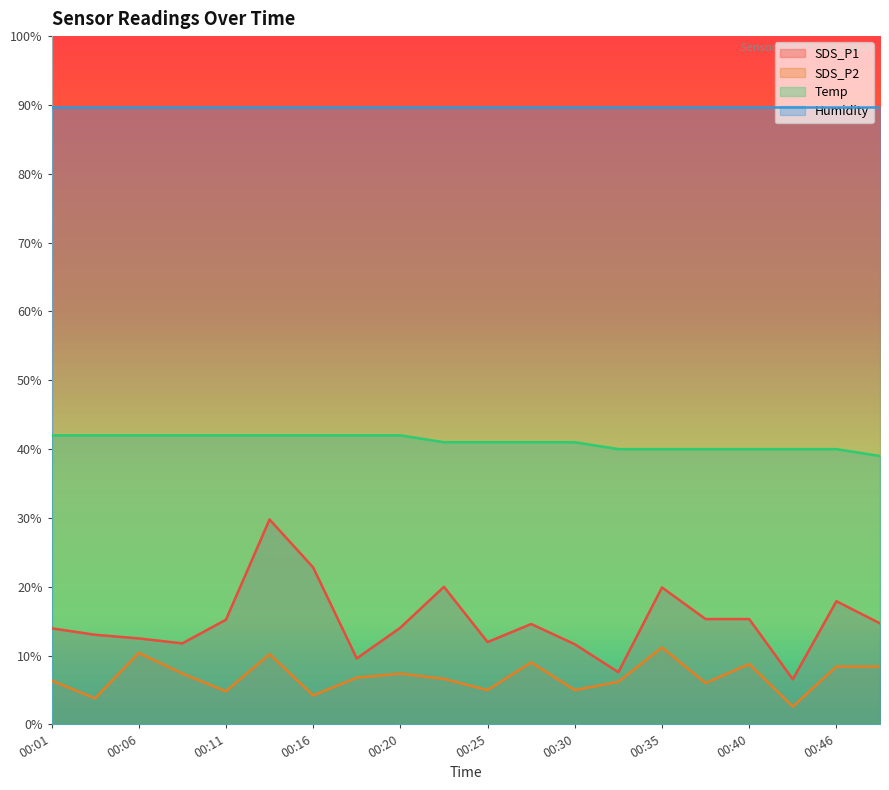

Where is the first local minimum for SDS_P1?

00:08